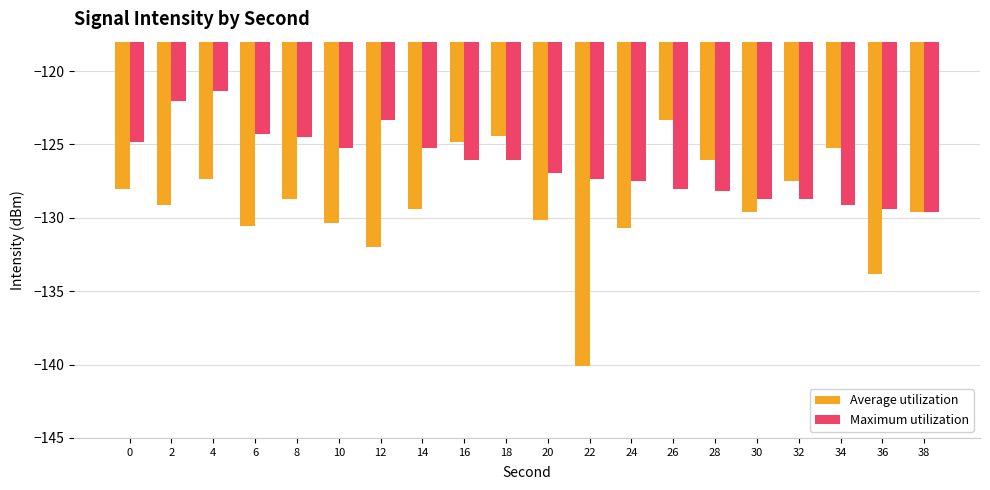

Which series changed the most between 14 and 24?

Maximum utilization